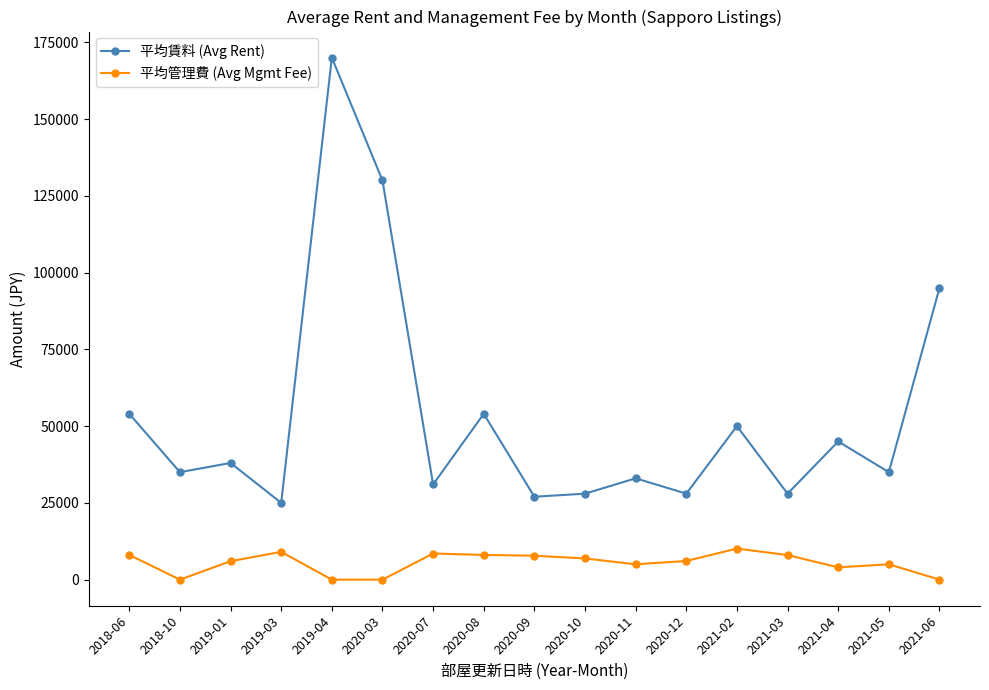

What is the value of the 平均管理費 (Avg Mgmt Fee) point at the 15th from the left?

4000